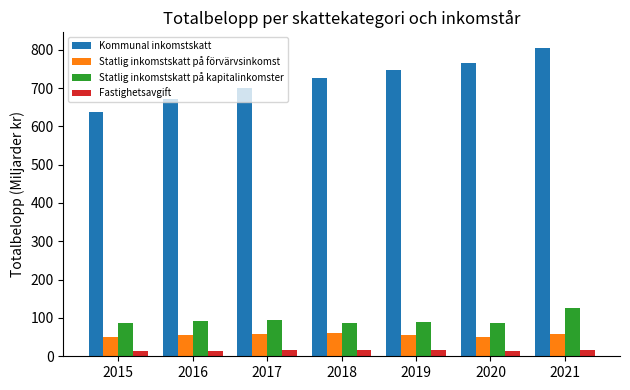

At which label does Fastighetsavgift first exceed 15?

2017